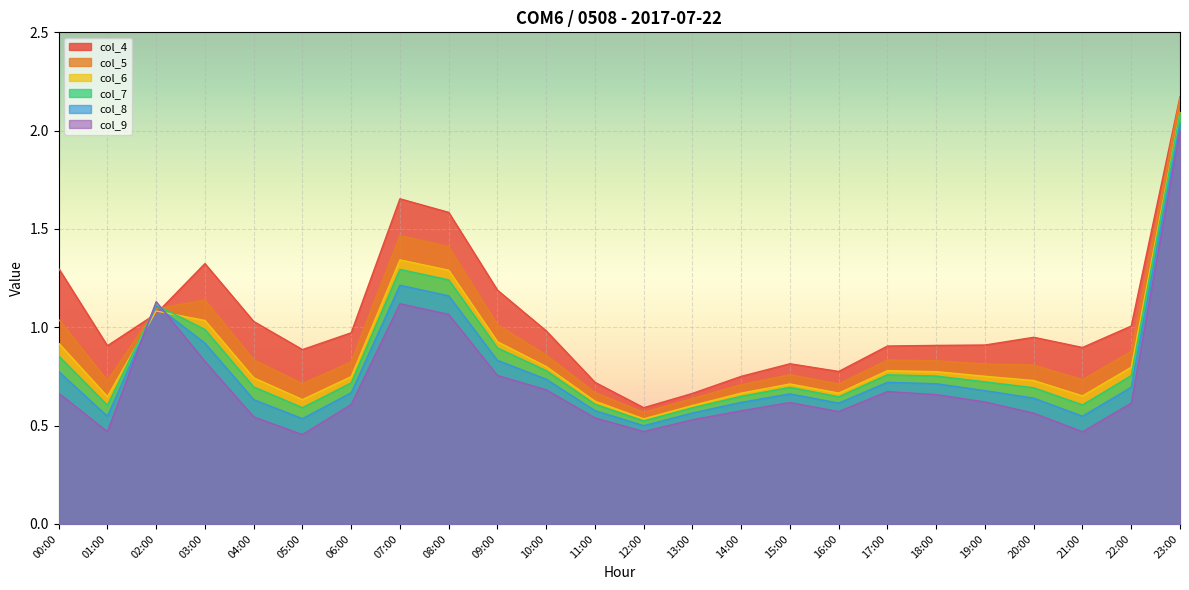

The col_5 series shows 1.0 at 15:00. True or false?

False